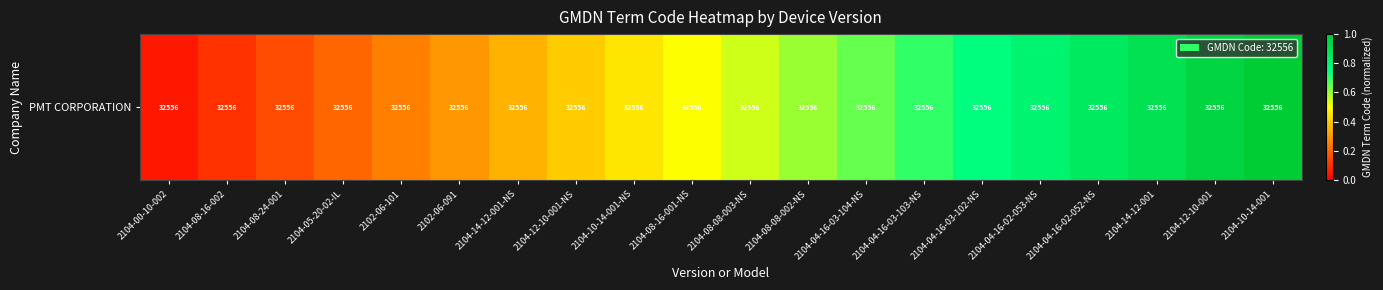

Read the value at 2104-08-08-002-NS.

0.6